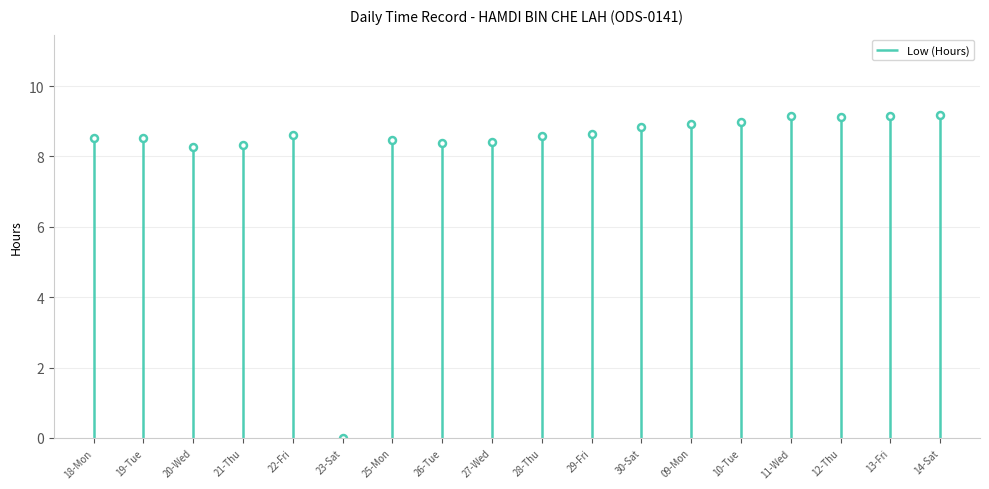

How many distinct data groups are displayed?

1